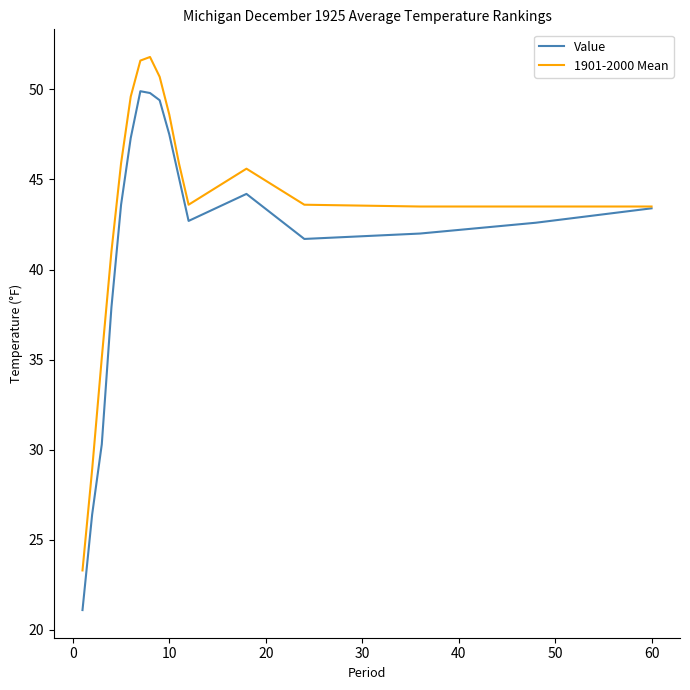

Which series has the largest total across all categories?

1901-2000 Mean